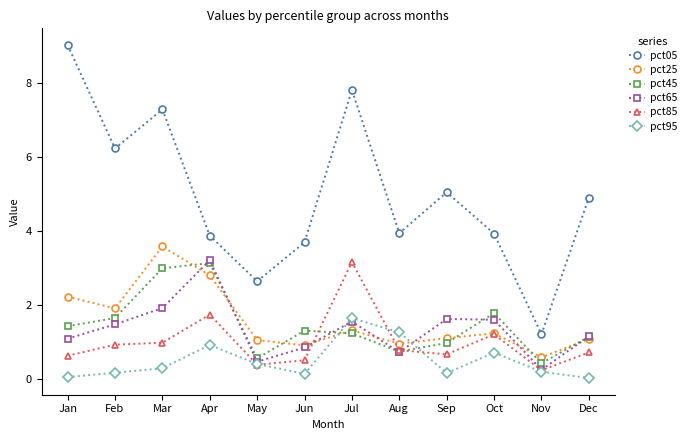

What is the value of the pct45 point at the 6th from the left?

1.3